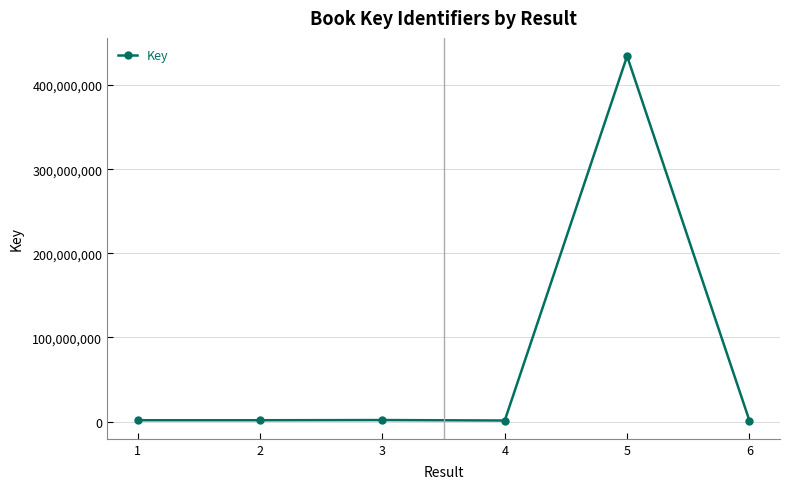

What is the difference between the maximum and minimum values?

433338789